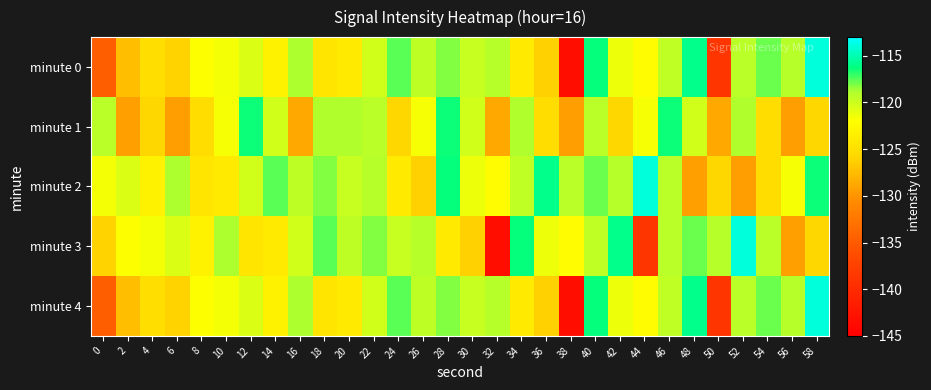

At which category does the chart reach its peak across all series?

58